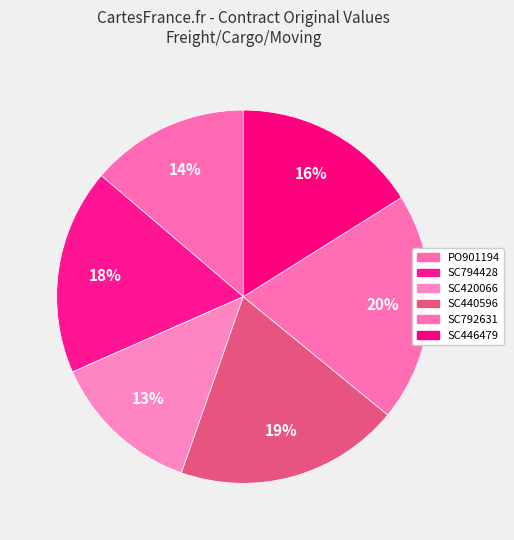

How many slices are in this pie chart?

6